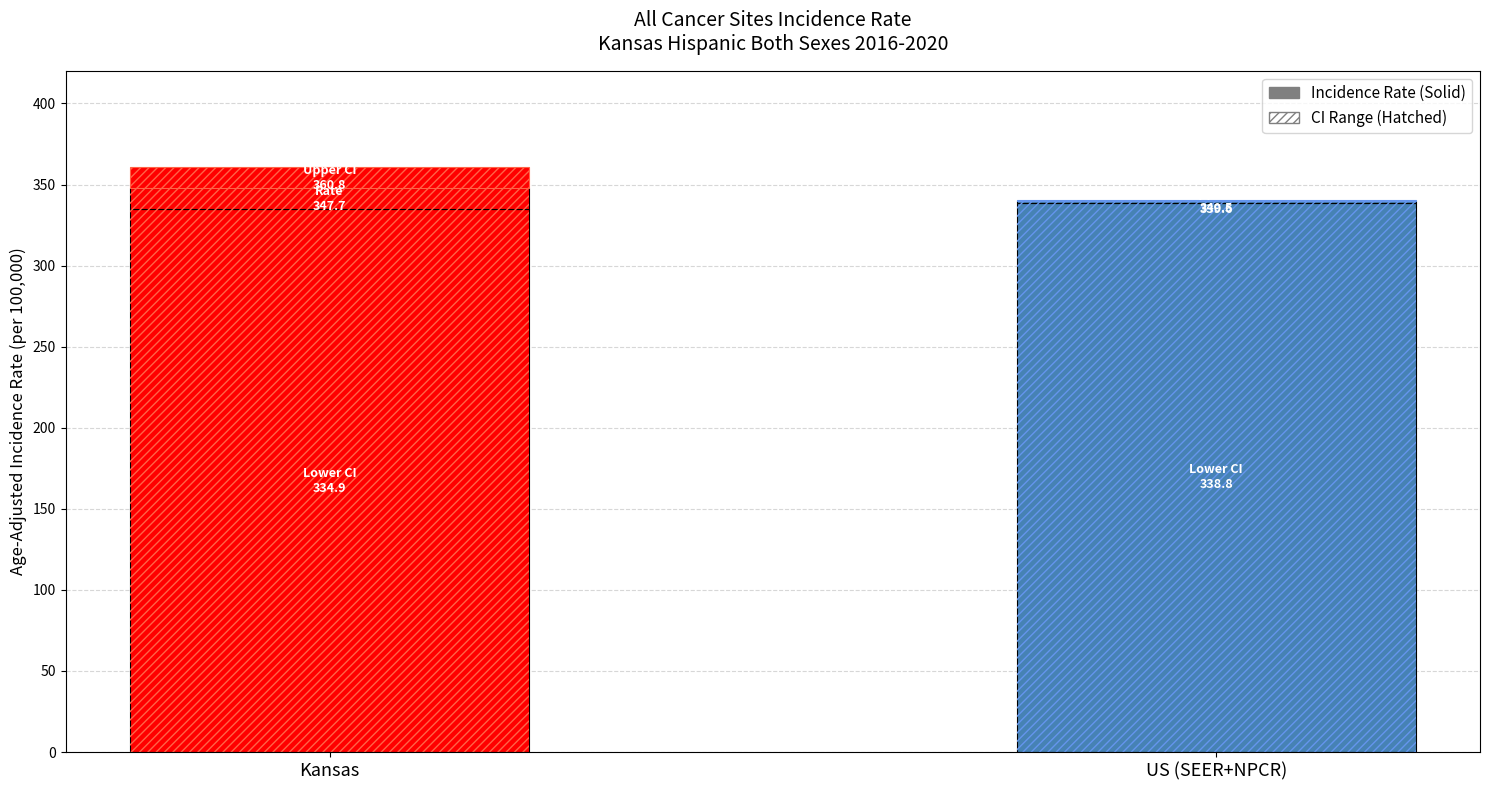

Which category has the highest value across all series?

US (SEER+NPCR)